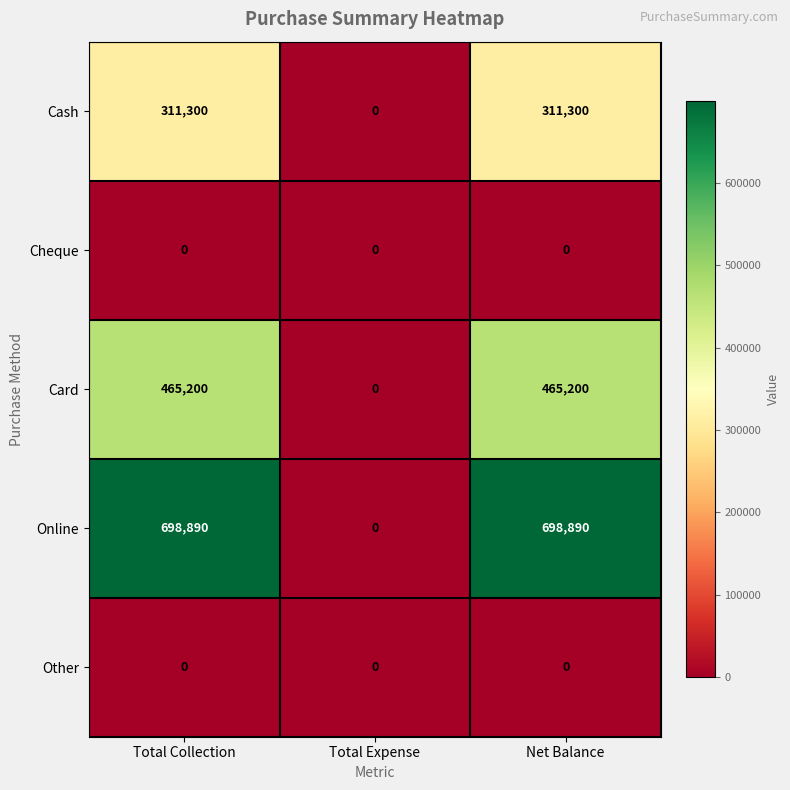

Reading right to left, transcribe all the data shown in this chart.

Cash: 311300	0	311300
Cheque: 0	0	0
Card: 465200	0	465200
Online: 698890	0	698890
Other: 0	0	0